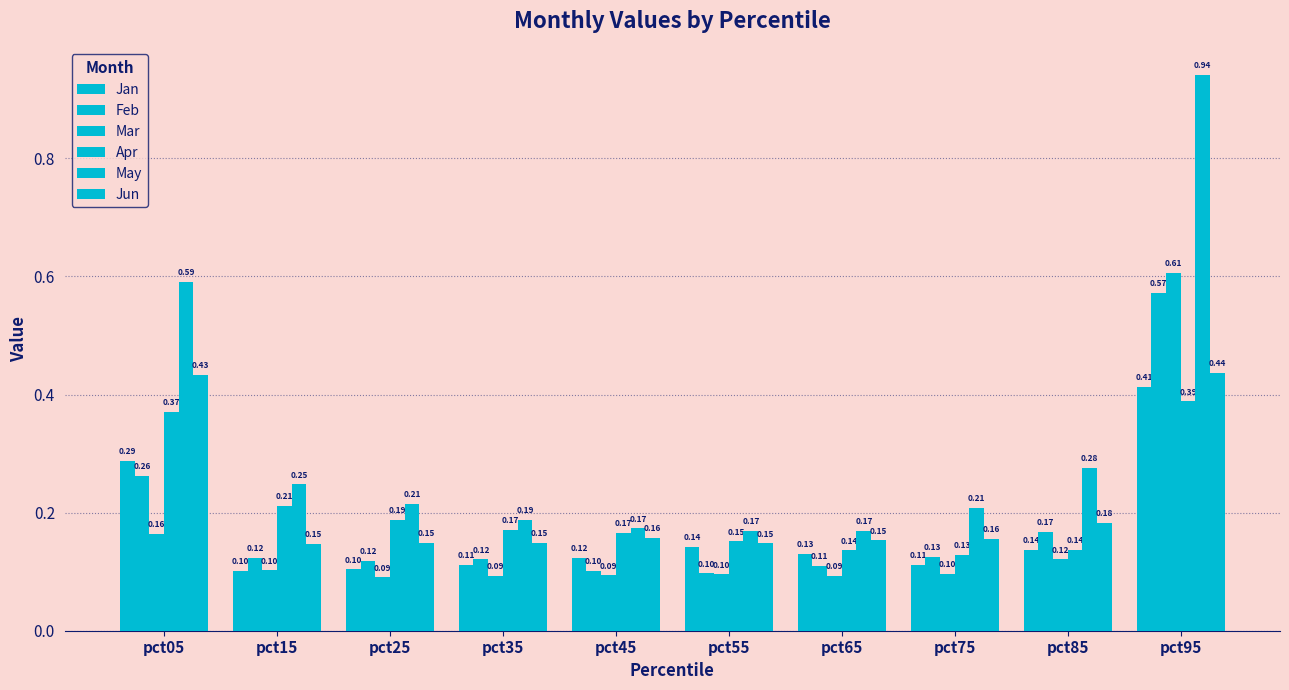

What is the spread (max minus min) of values at pct75?

0.1